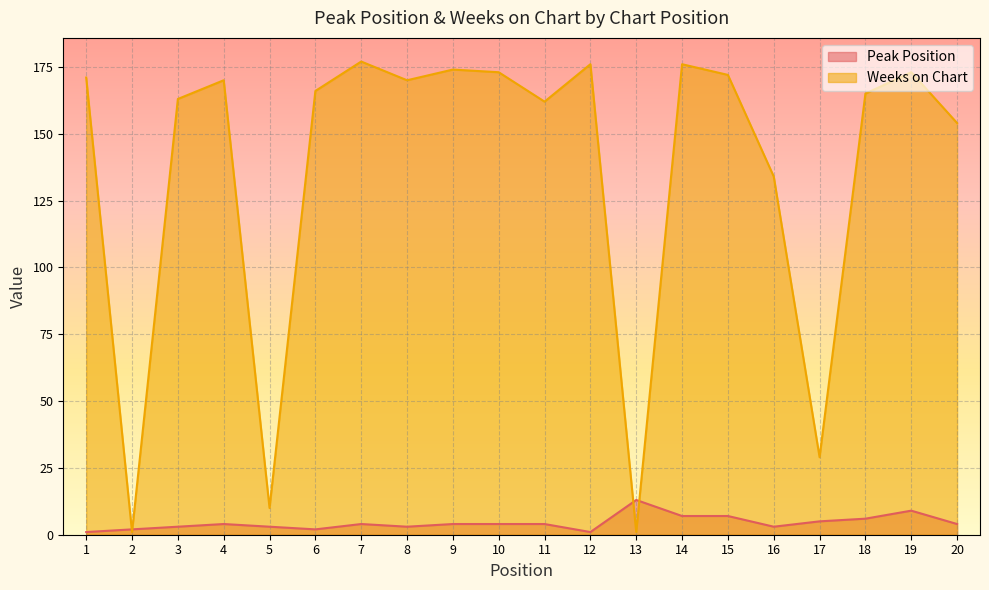

How many data points in Weeks on Chart are above 170?

8